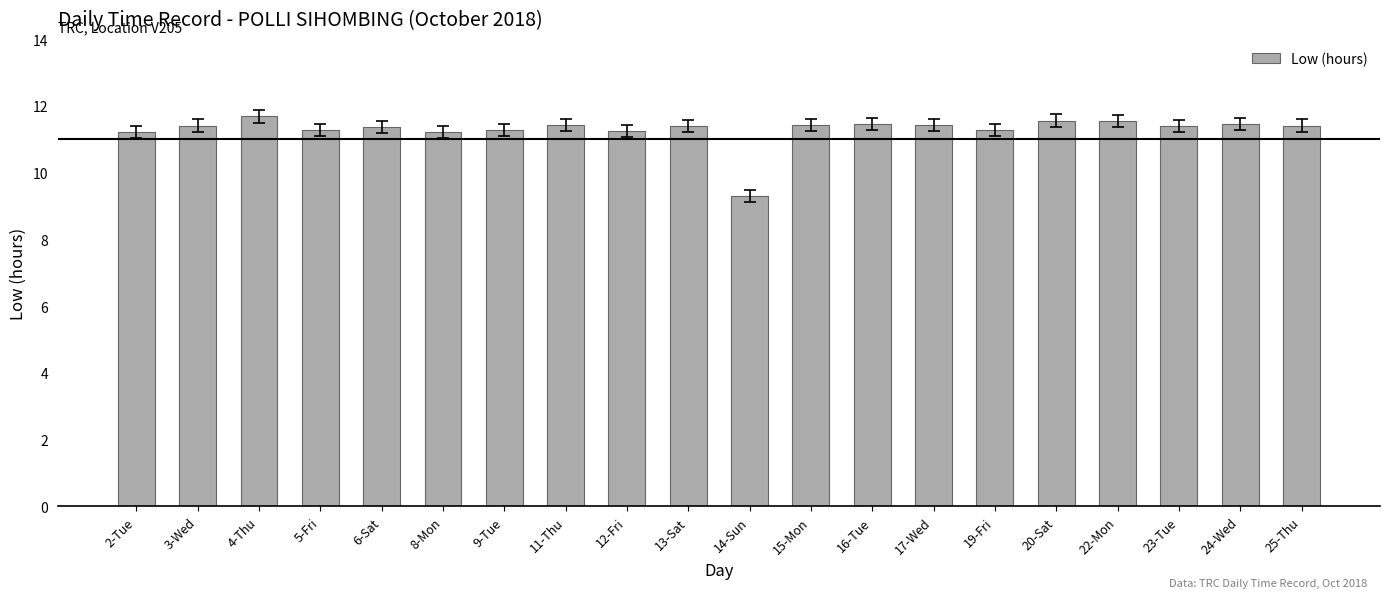

What is the maximum value shown in the chart?

11.7